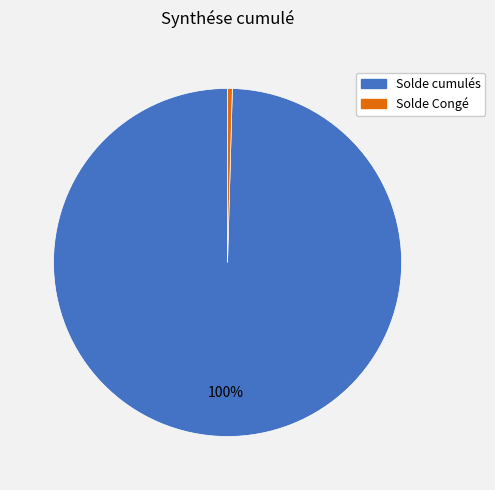

What is the largest slice in the pie chart?

Solde cumulés